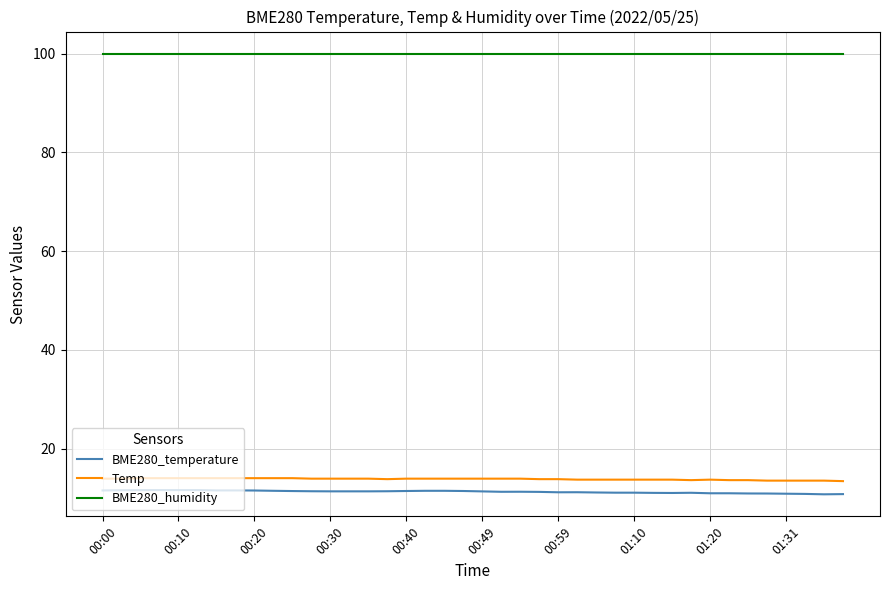

What is the greatest value displayed?

100.0